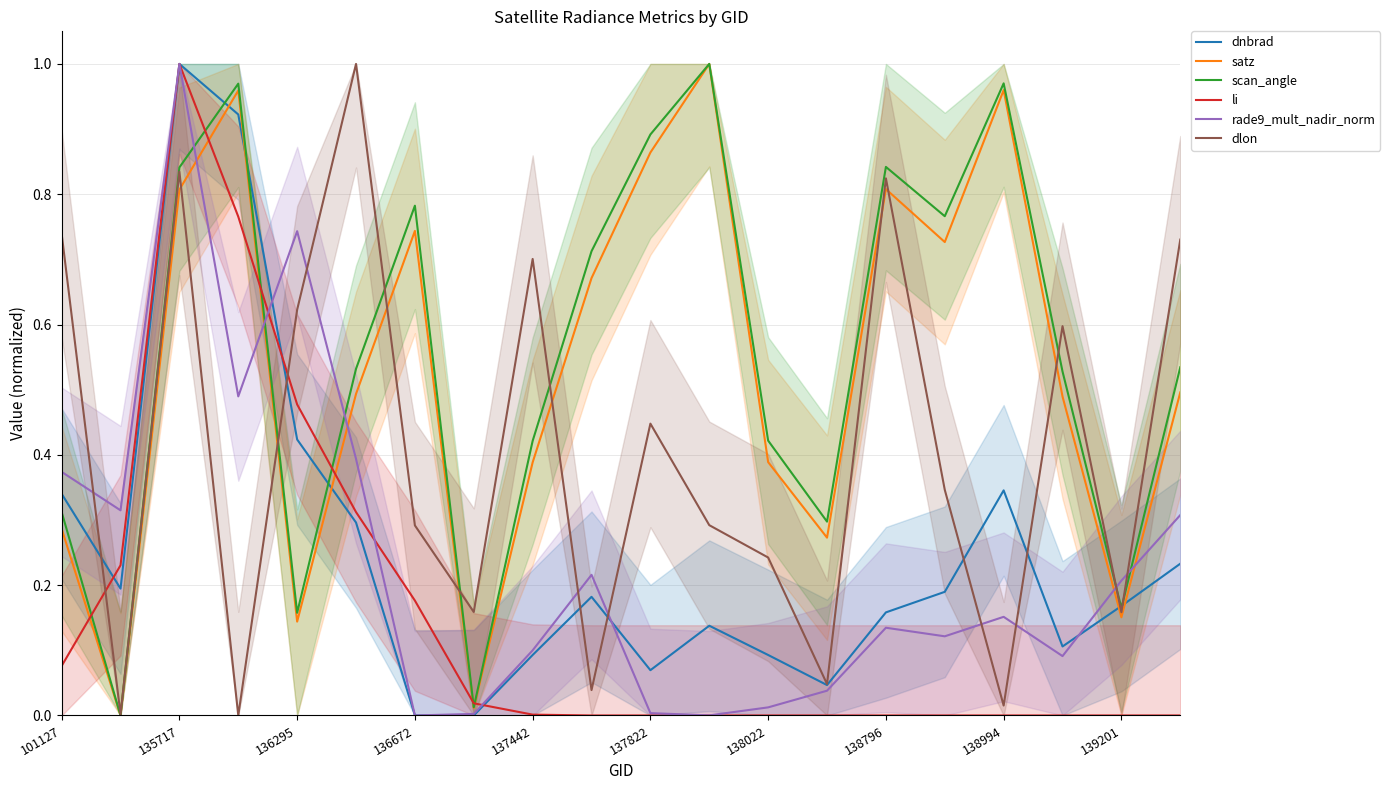

Reading left to right, extract all data points from this chart.

dnbrad: 0.3	0.2	1.0	0.9	0.4	0.3	0.0	0.0	0.1	0.2	0.1	0.1	0.1	0.0	0.2	0.2	0.3	0.1	0.2	0.2
satz: 0.3	0.0	0.8	1.0	0.1	0.5	0.7	0.0	0.4	0.7	0.9	1.0	0.4	0.3	0.8	0.7	1.0	0.5	0.2	0.5
scan_angle: 0.3	0.0	0.8	1.0	0.2	0.5	0.8	0.0	0.4	0.7	0.9	1.0	0.4	0.3	0.8	0.8	1.0	0.5	0.2	0.5
li: 0.1	0.2	1.0	0.8	0.5	0.3	0.2	0.0	0.0	0.0	0.0	0.0	0.0	0.0	0.0	0.0	0.0	0.0	0.0	0.0
rade9_mult_nadir_norm: 0.4	0.3	1.0	0.5	0.7	0.4	0.0	0.0	0.1	0.2	0.0	0.0	0.0	0.0	0.1	0.1	0.2	0.1	0.2	0.3
dlon: 0.7	0.0	0.8	0.0	0.6	1.0	0.3	0.2	0.7	0.0	0.4	0.3	0.2	0.0	0.8	0.3	0.0	0.6	0.2	0.7